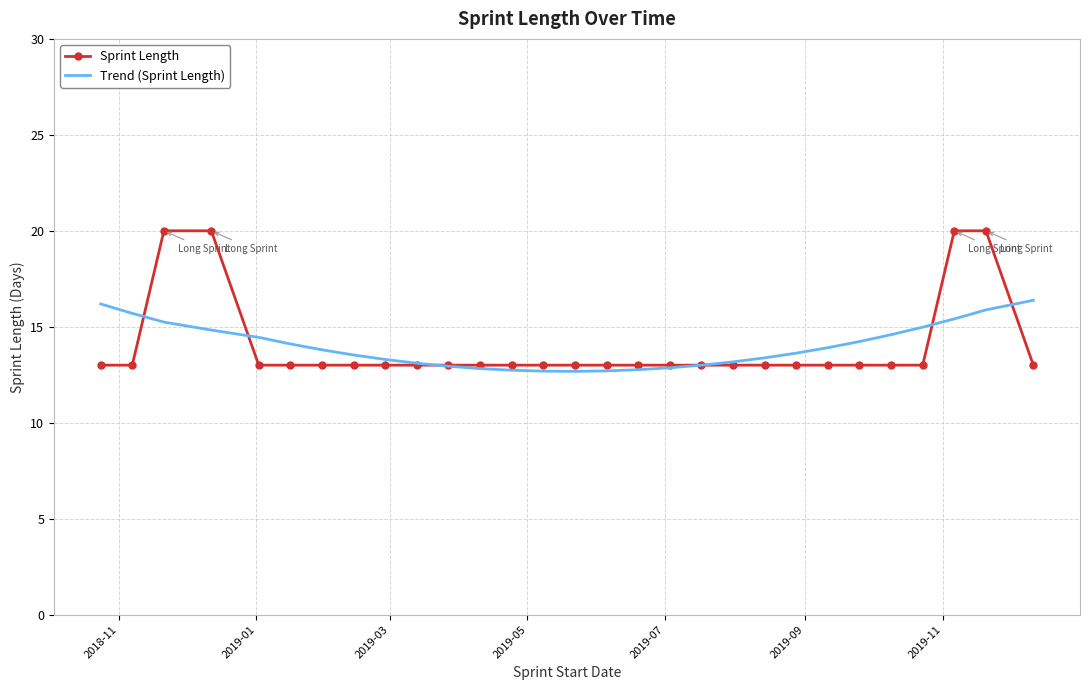

Count the Sprint Length values in the range 13 to 14.

25